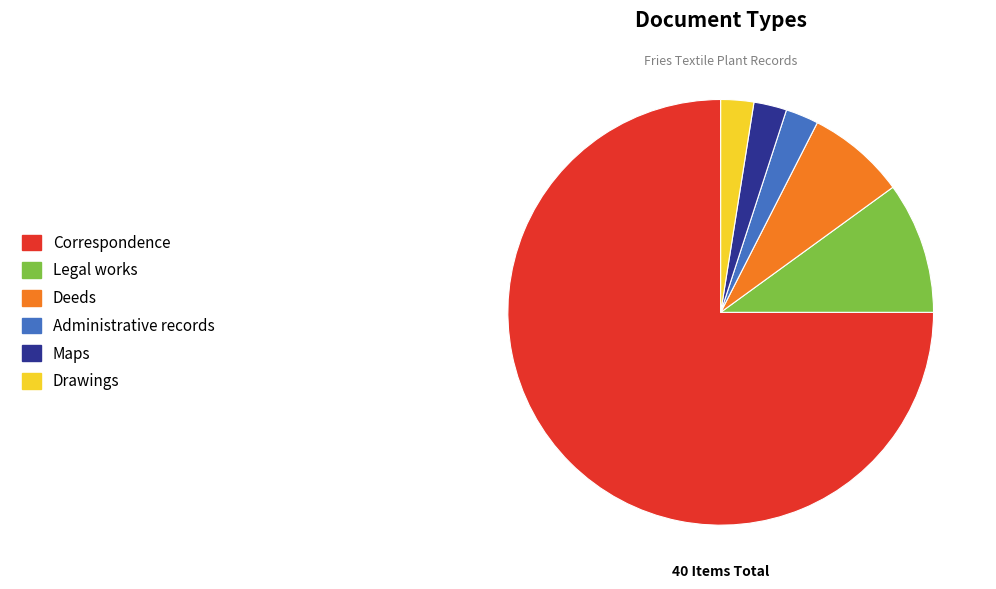

What is the largest slice in the pie chart?

Correspondence